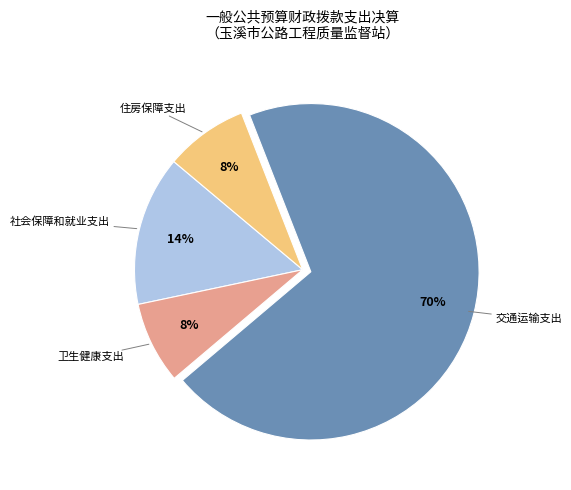

What percentage is the 社会保障和就业支出 slice, to the nearest percent?

14%